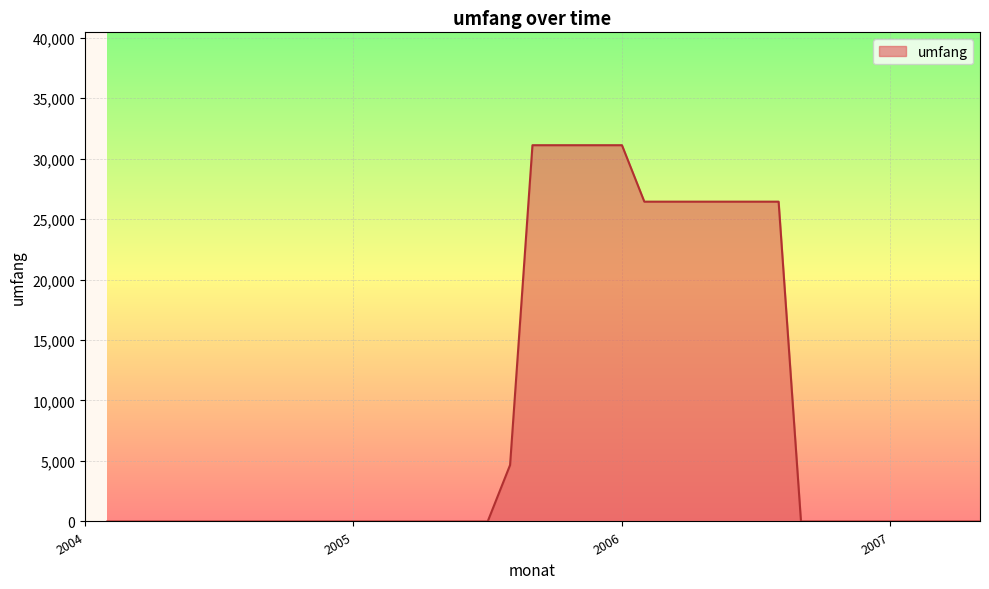

Reading left to right, extract all data points from this chart.

0.0	0.0	0.0	0.0	0.0	0.0	0.0	0.0	0.0	0.0	0.0	0.0	0.0	0.0	0.0	0.0	0.0	0.0	4666.7	31100.4	31100.4	31100.4	31100.4	31100.4	26433.8	26433.8	26433.8	26433.8	26433.8	26433.8	26433.8	0.0	0.0	0.0	0.0	0.0	0.0	0.0	0.0	0.0